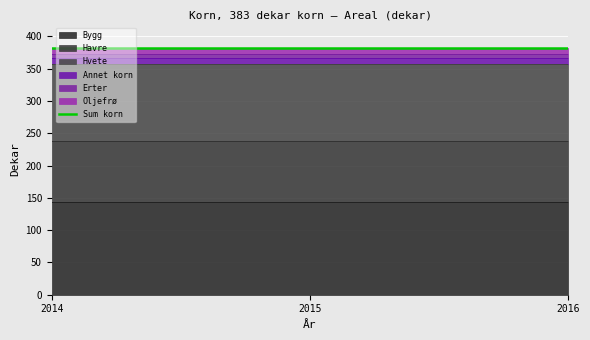

Reading left to right, transcribe all the data shown in this chart.

Bygg: 142.9	142.9	142.9
Havre: 94.9	94.9	94.9
Hvete: 119.1	119.1	119.1
Annet korn: 9.1	9.1	9.1
Erter: 6.8	6.8	6.8
Oljefrø: 10.1	10.1	10.1